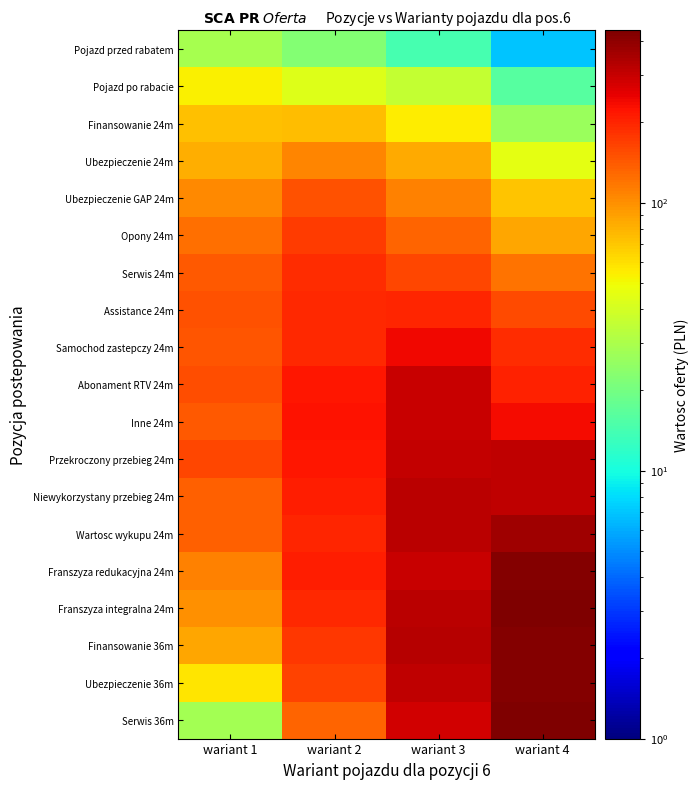

Rank the series by their maximum value, from highest to lowest.

Franszyza integralna 24m, Serwis 36m, Ubezpieczenie 36m, Finansowanie 36m, Franszyza redukacyjna 24m, Wartosc wykupu 24m, Niewykorzystany przebieg 24m, Przekroczony przebieg 24m, Abonament RTV 24m, Inne 24m, Samochod zastepczy 24m, Assistance 24m, Serwis 24m, Opony 24m, Ubezpieczenie GAP 24m, Ubezpieczenie 24m, Finansowanie 24m, Pojazd po rabacie, Pojazd przed rabatem